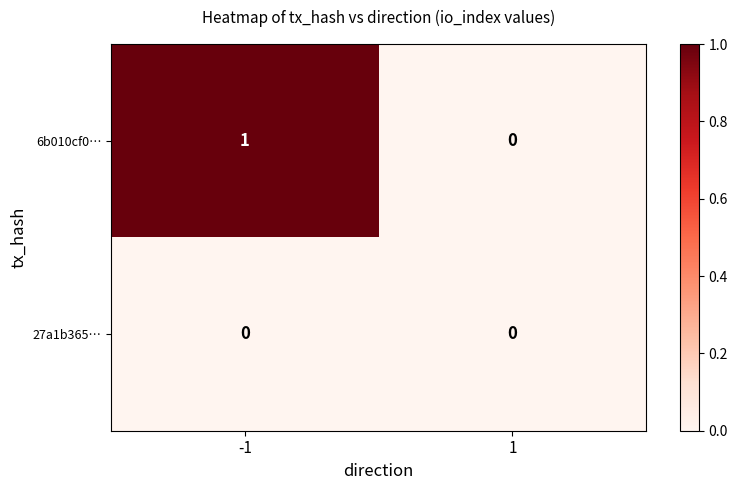

Count the number of data series in this chart.

2